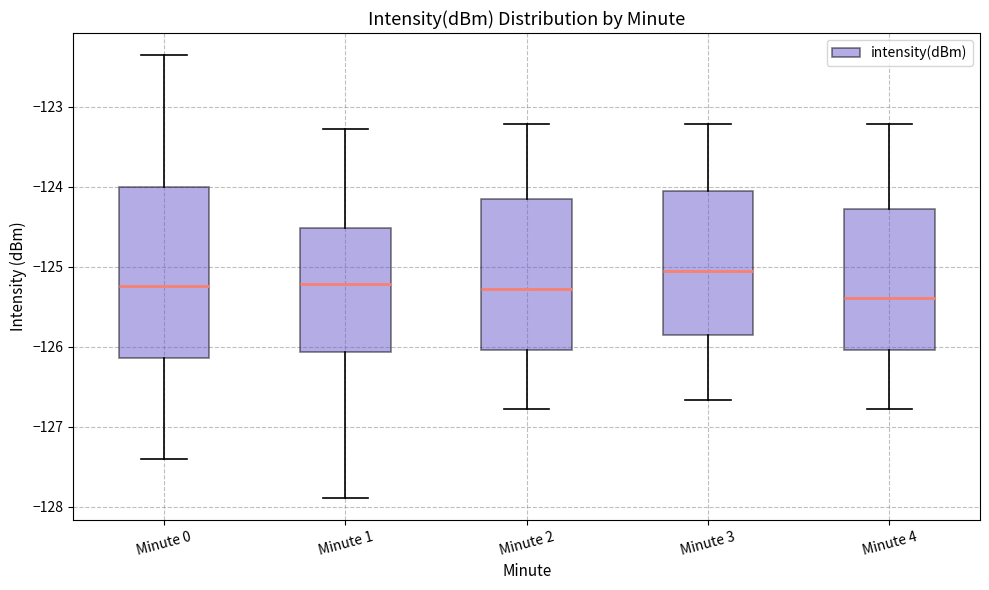

Comparing the boxes themselves (not the whiskers), which one is the tallest?

Minute 0